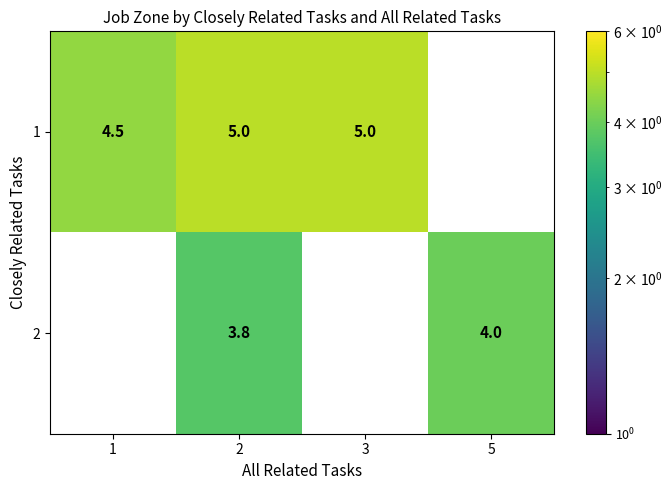

List the series in order of their peak value, highest first.

1, 2